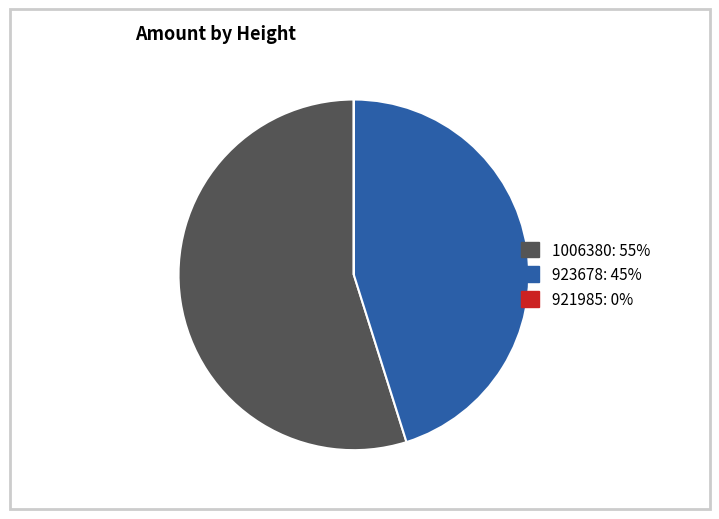

Is there any slice that represents more than half of the pie?

Yes